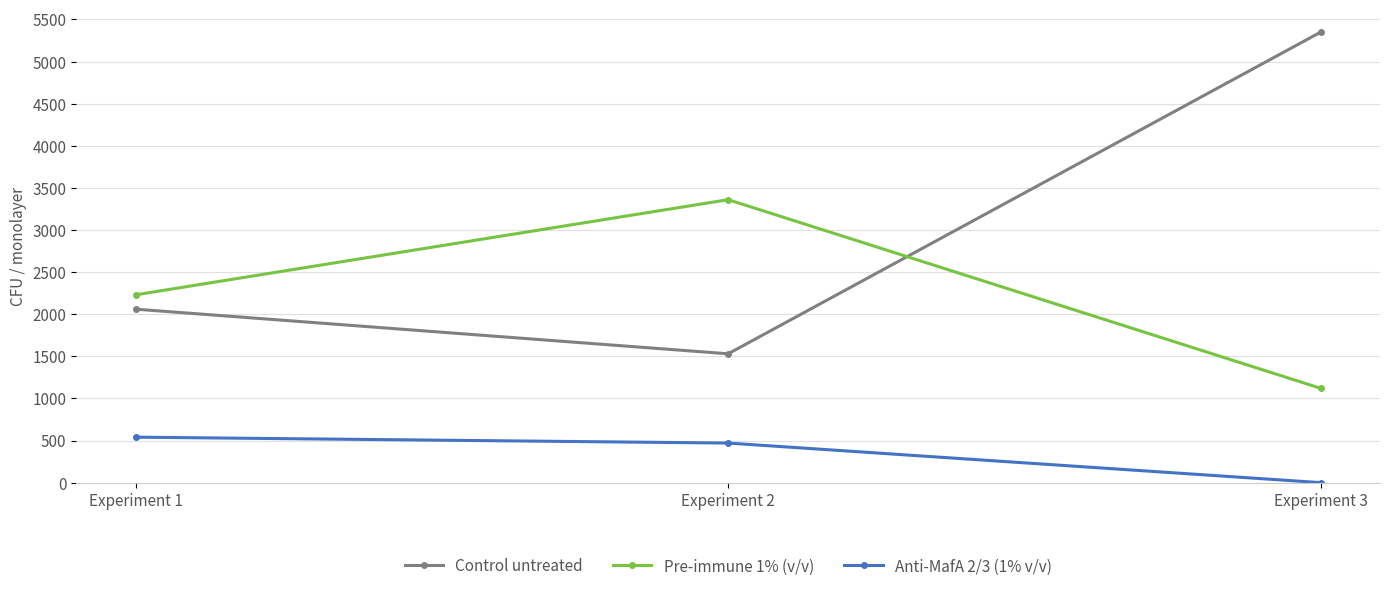

What is the minimum value for Pre-immune 1% (v/v)?

1120